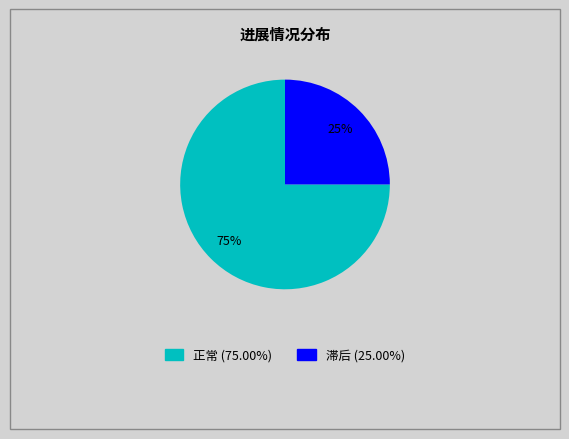

What percentage is the 滞后 slice, to the nearest percent?

25%